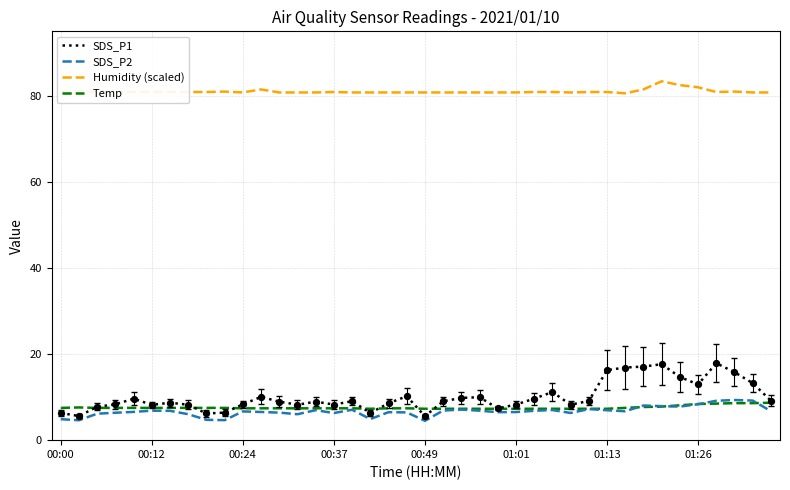

Which series has the largest total across all categories?

Humidity (scaled)